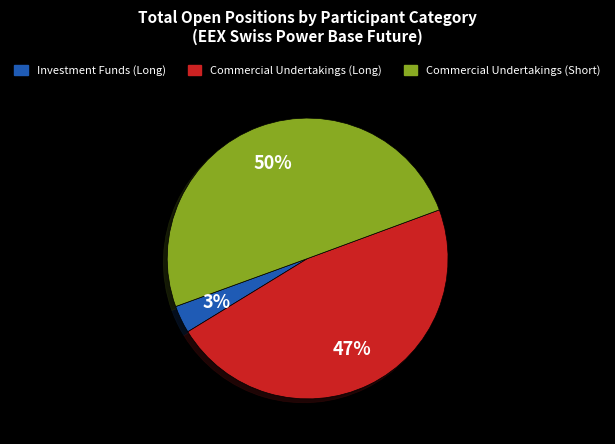

What is the ratio of the value at Commercial Undertakings (Short) to the value at Commercial Undertakings (Long)?

1.1